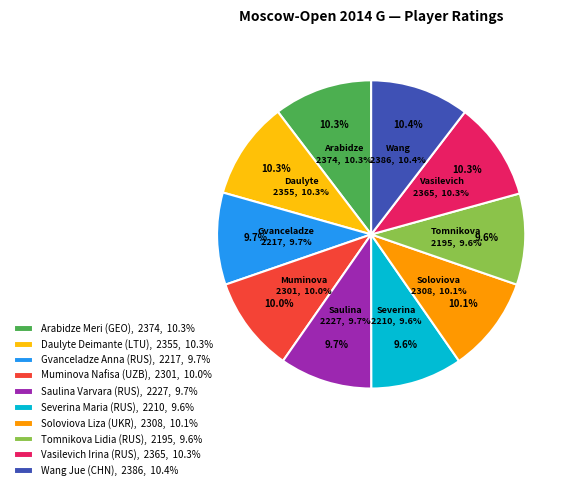

To the nearest percent, what percentage of the pie is Wang Jue (CHN)?

10%